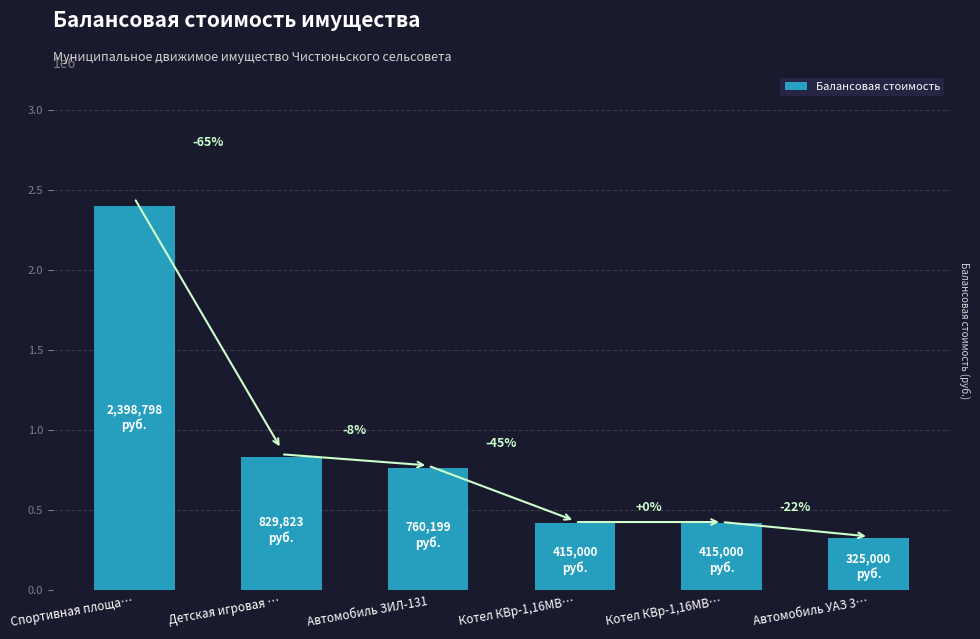

List the labels in order of value, largest first.

Спортивная площа…, Детская игровая …, Автомобиль ЗИЛ-131, Котел КВр-1,16МВ…, Котел КВр-1,16МВ…, Автомобиль УАЗ 3…